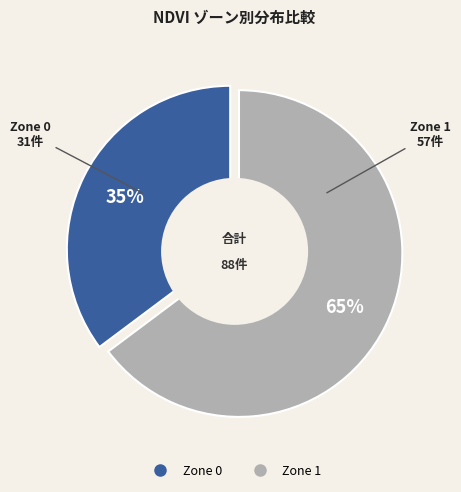

Which category has the biggest portion of the pie?

Zone 1